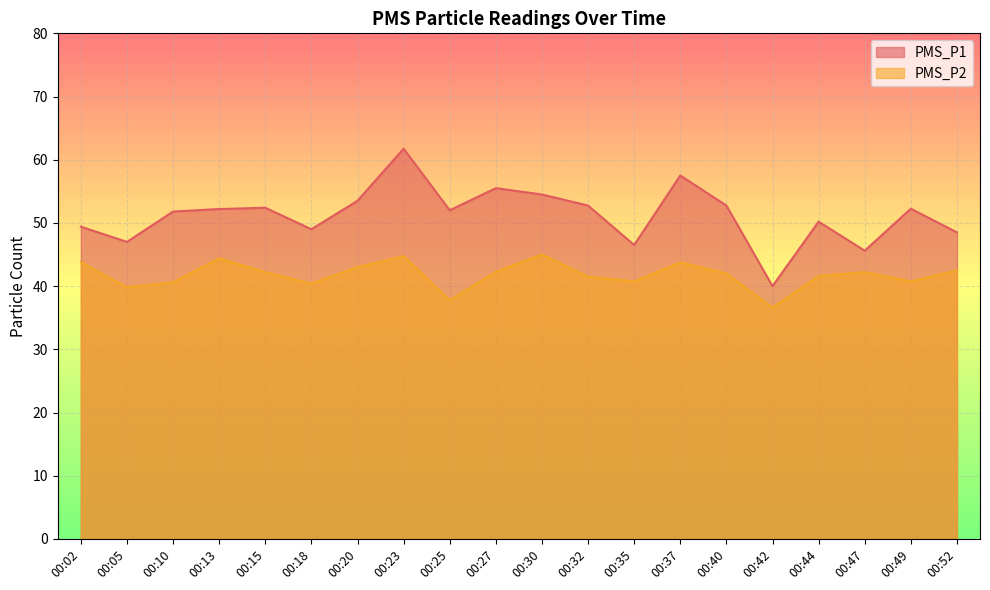

How many values in the PMS_P2 series exceed 42?

10